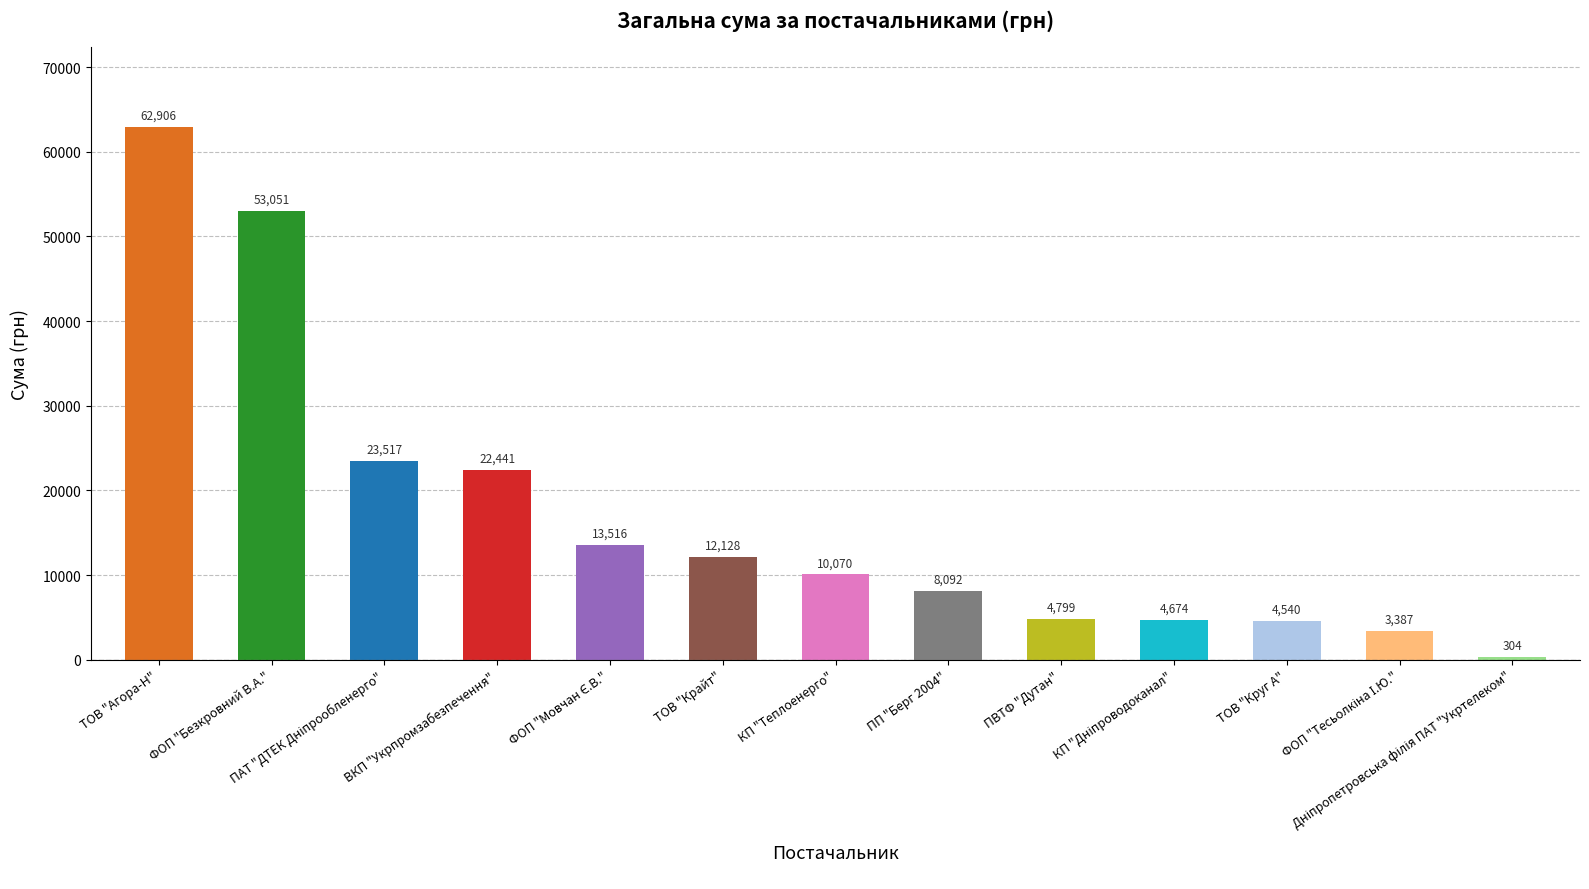

Between КП "Теплоенерго" and ПП "Берг 2004", which is larger?

КП "Теплоенерго"